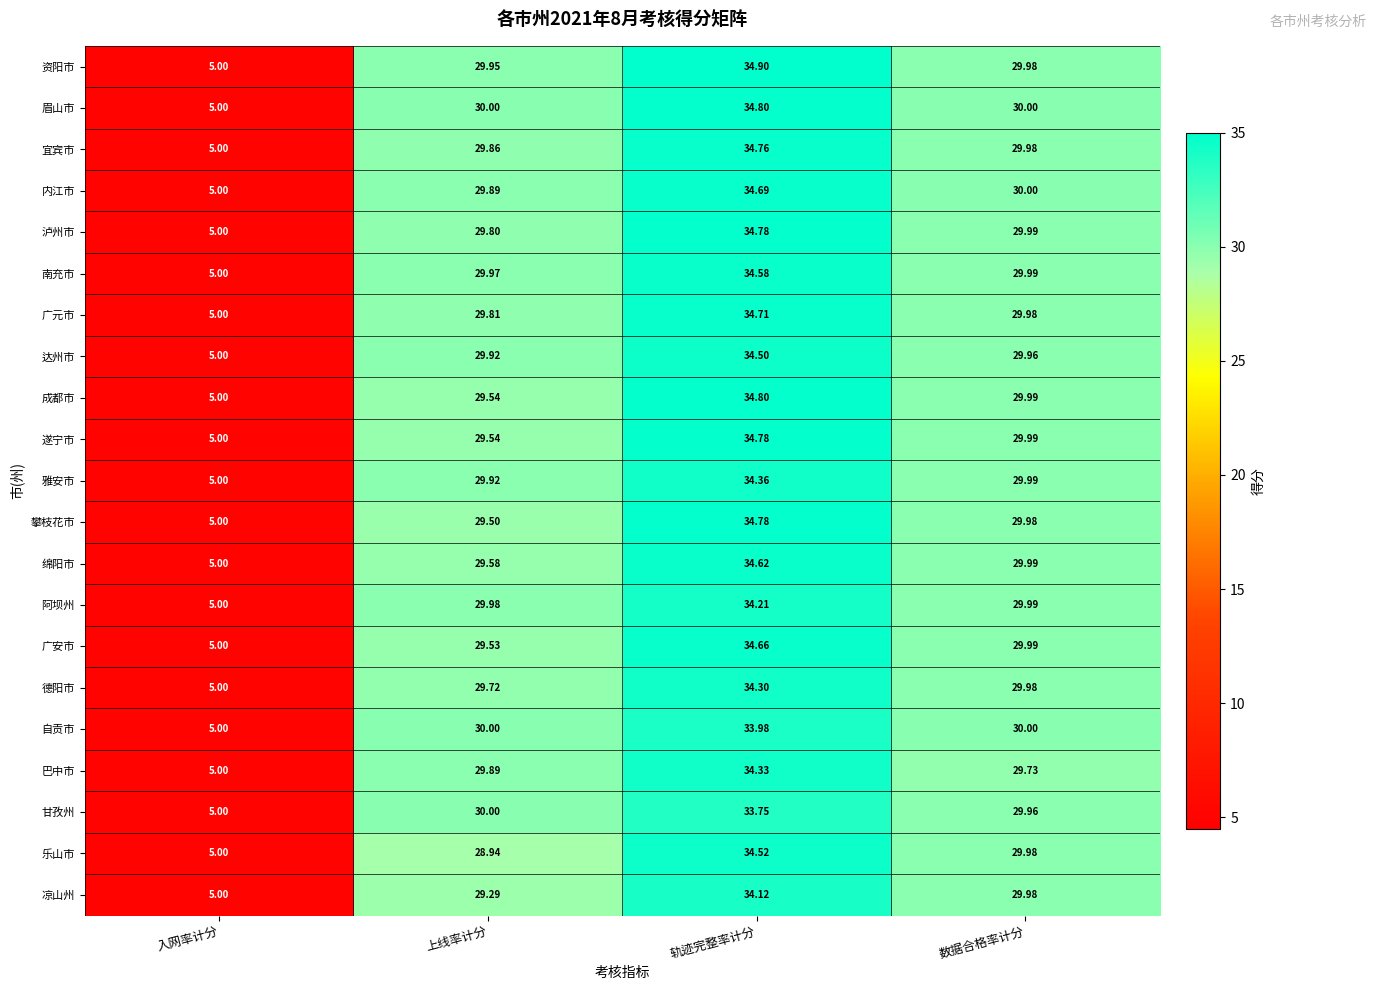

Where is 成都市 nearest to the value 19?

上线率计分